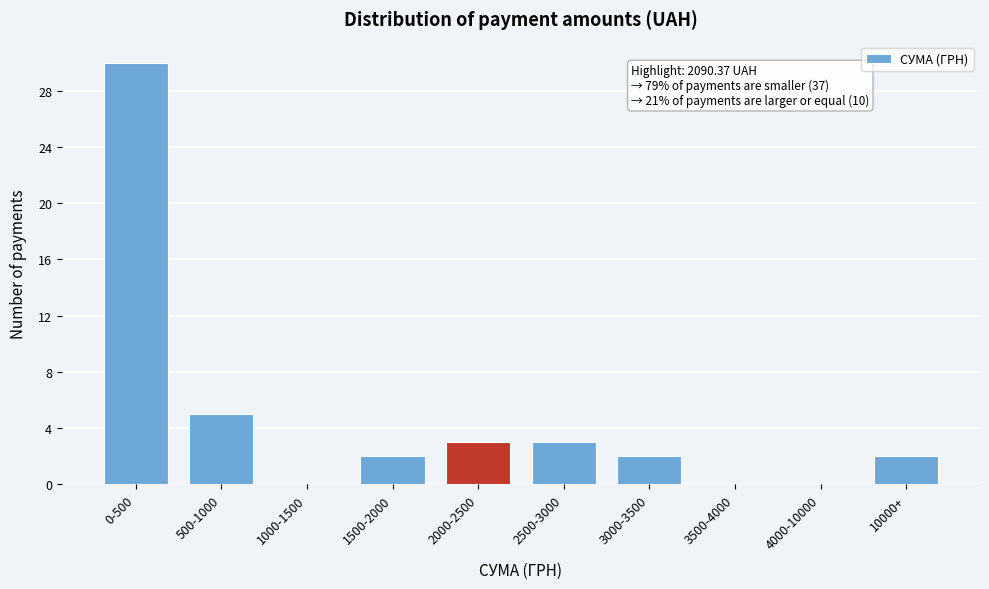

Reading left to right, transcribe all the data shown in this chart.

0-500=30	500-1000=5	1000-1500=0	1500-2000=2	2000-2500=3	2500-3000=3	3000-3500=2	3500-4000=0	4000-10000=0	10000+=2